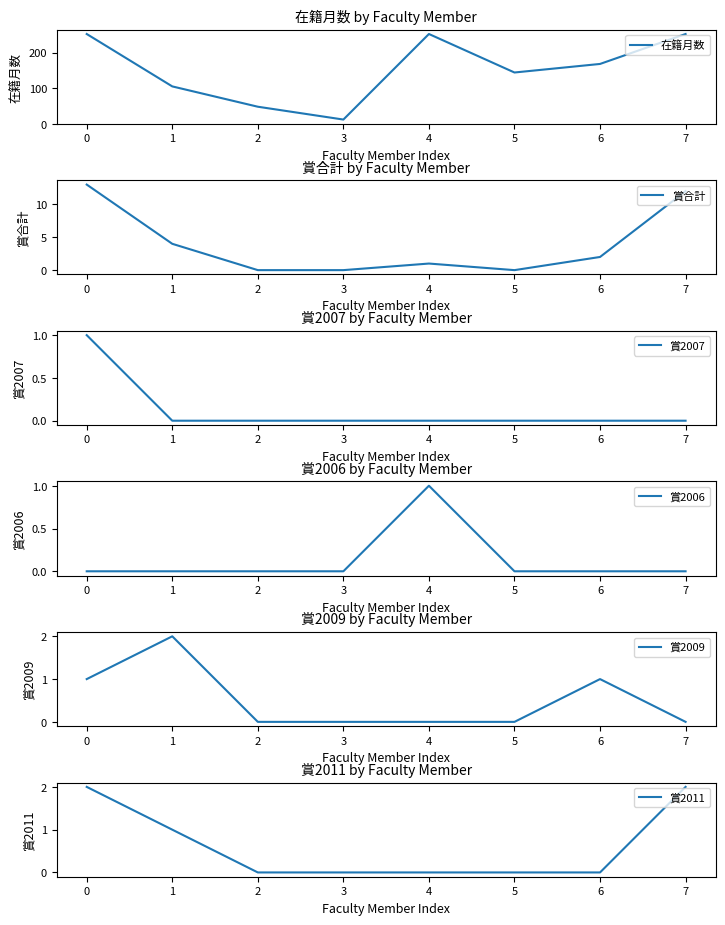

Which series has the largest range (max minus min)?

在籍月数